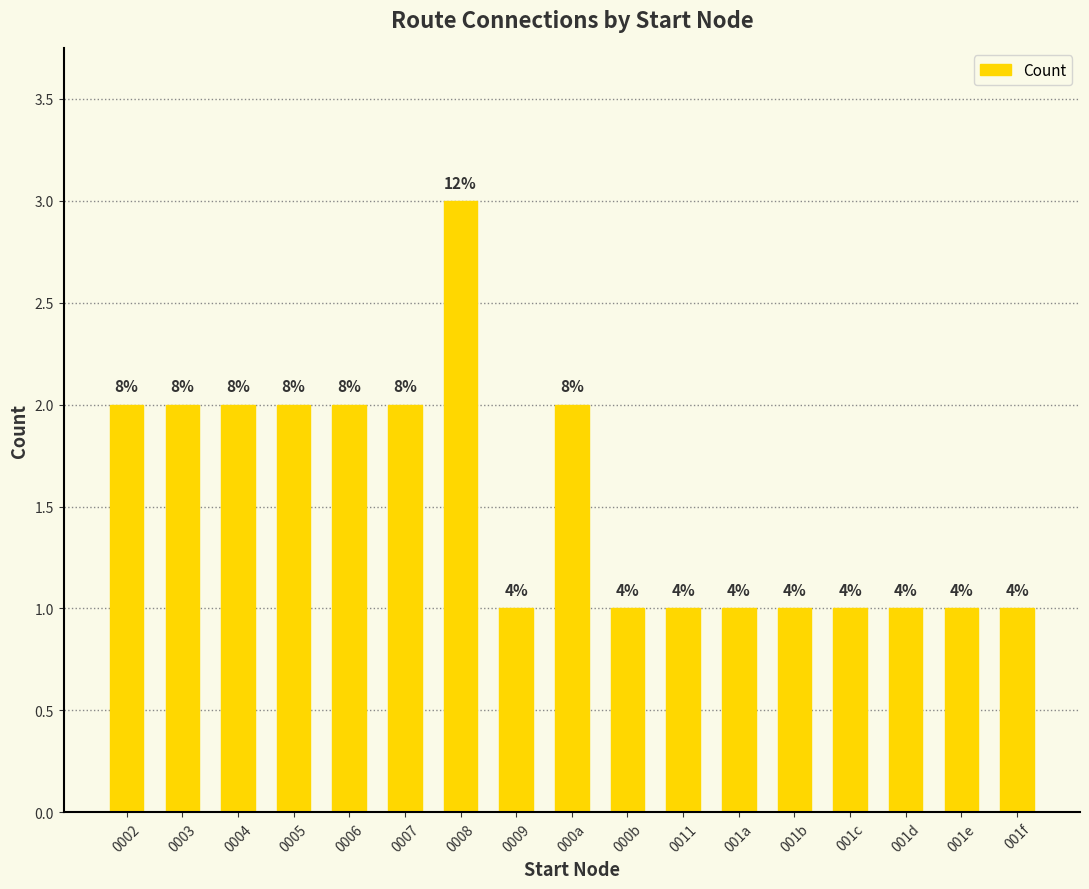

What is the difference between the values at 0006 and 001f?

1